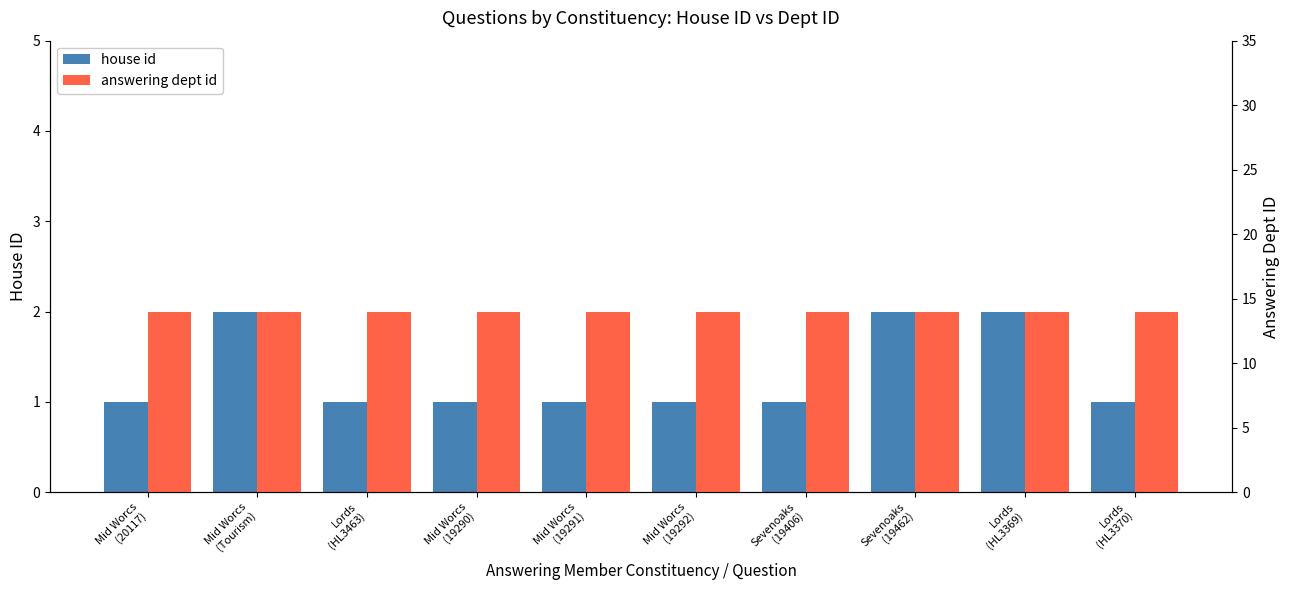

Which has a higher value, Lords
(HL3370) or Mid Worcs
(19292)?

Lords
(HL3370)